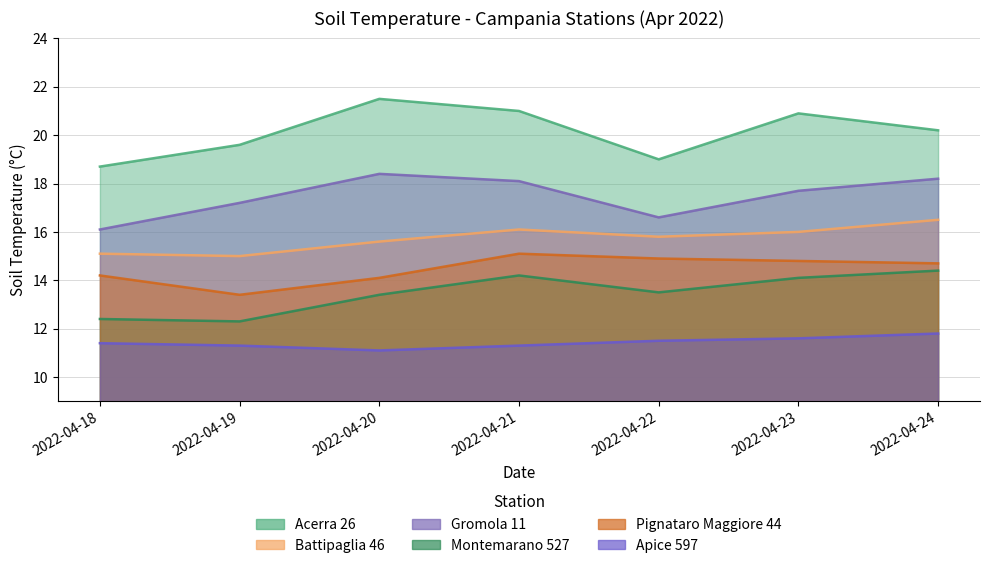

What is the spread (max minus min) of values at 2022-04-24?

8.4